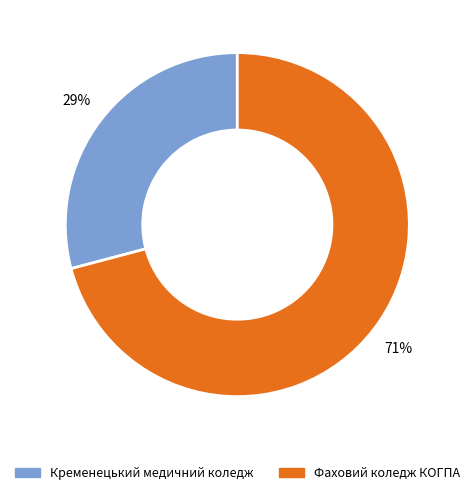

Is there a majority slice in this chart?

Yes